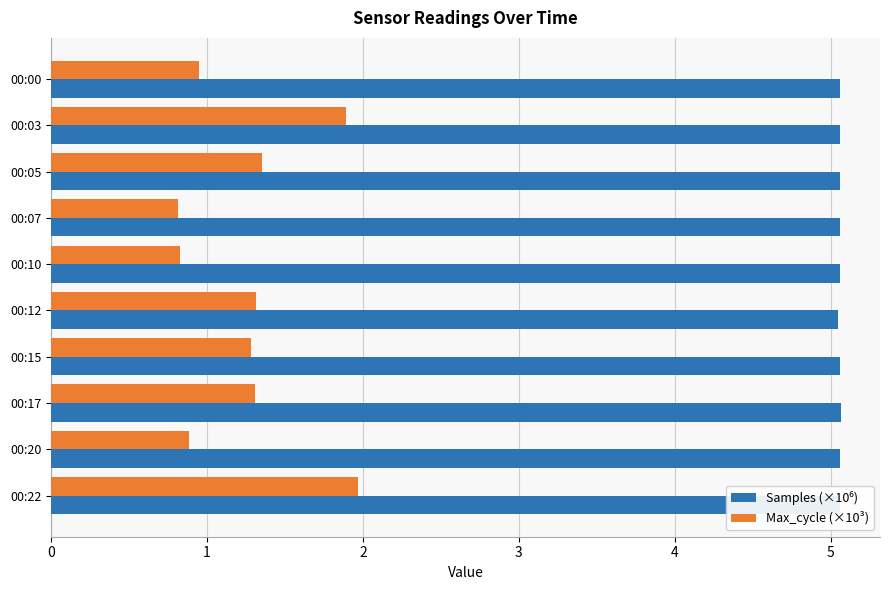

What is the minimum value shown in the chart?

0.8